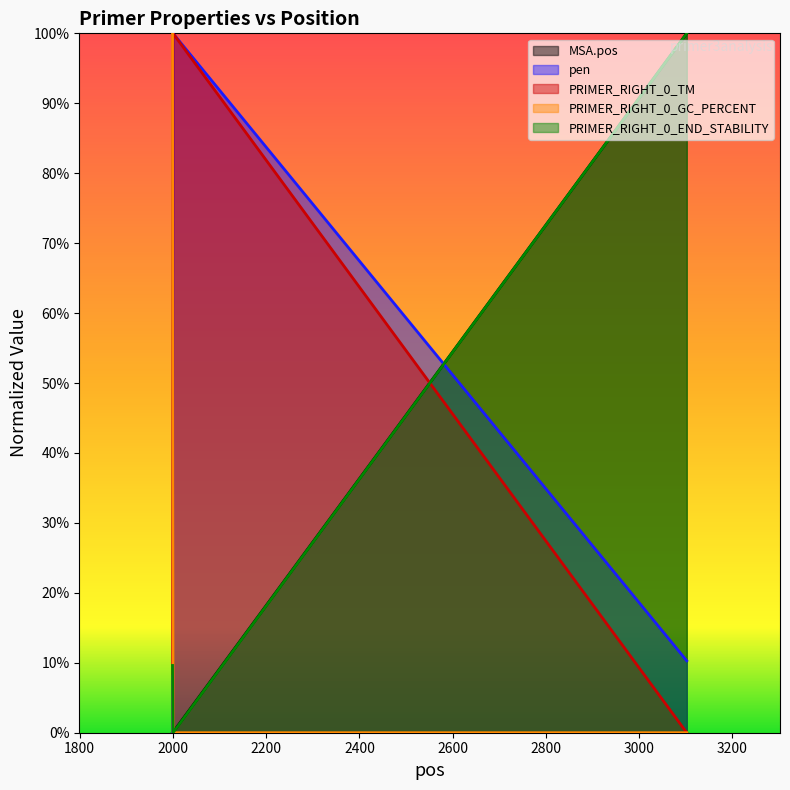

Does the chart display data point markers on the line(s)?

No